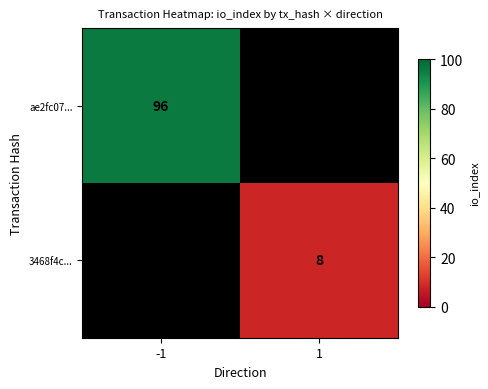

True or false: ae2fc07... has a value of 39 at -1.

False